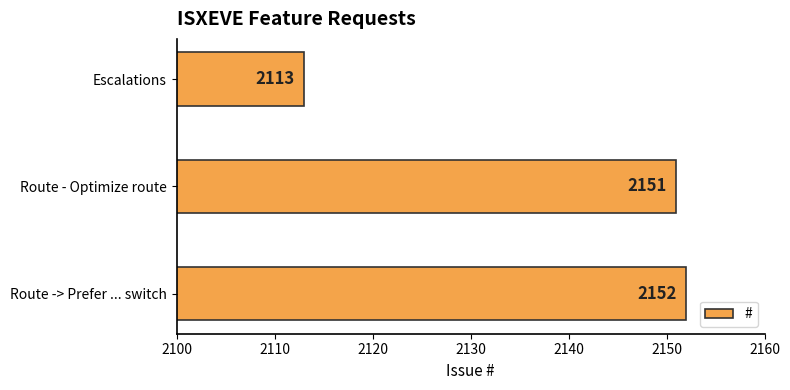

Count the number of categories in the chart.

3